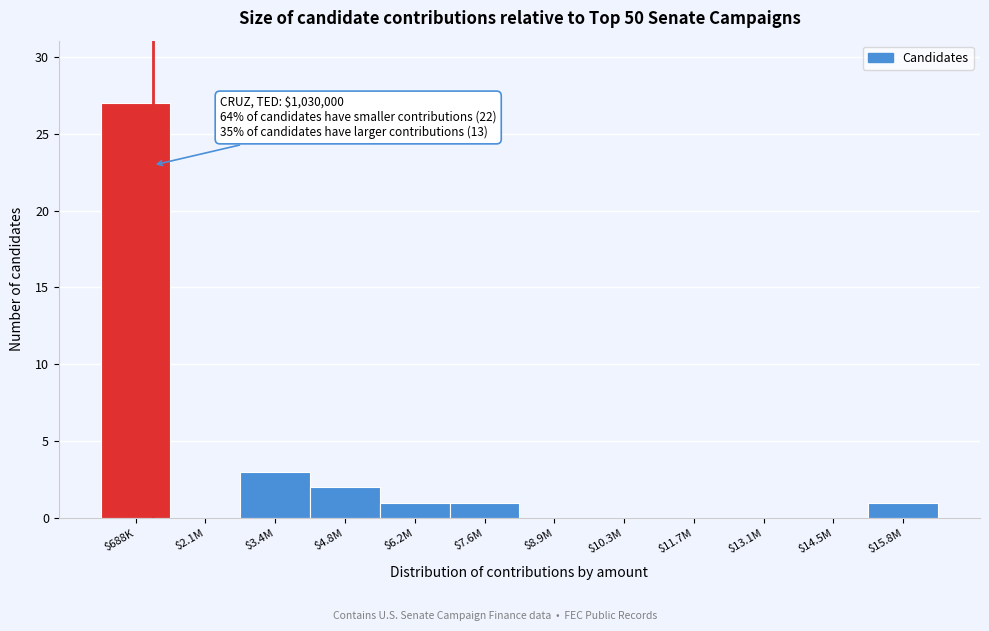

At which label is the value closest to 13?

$3.4M